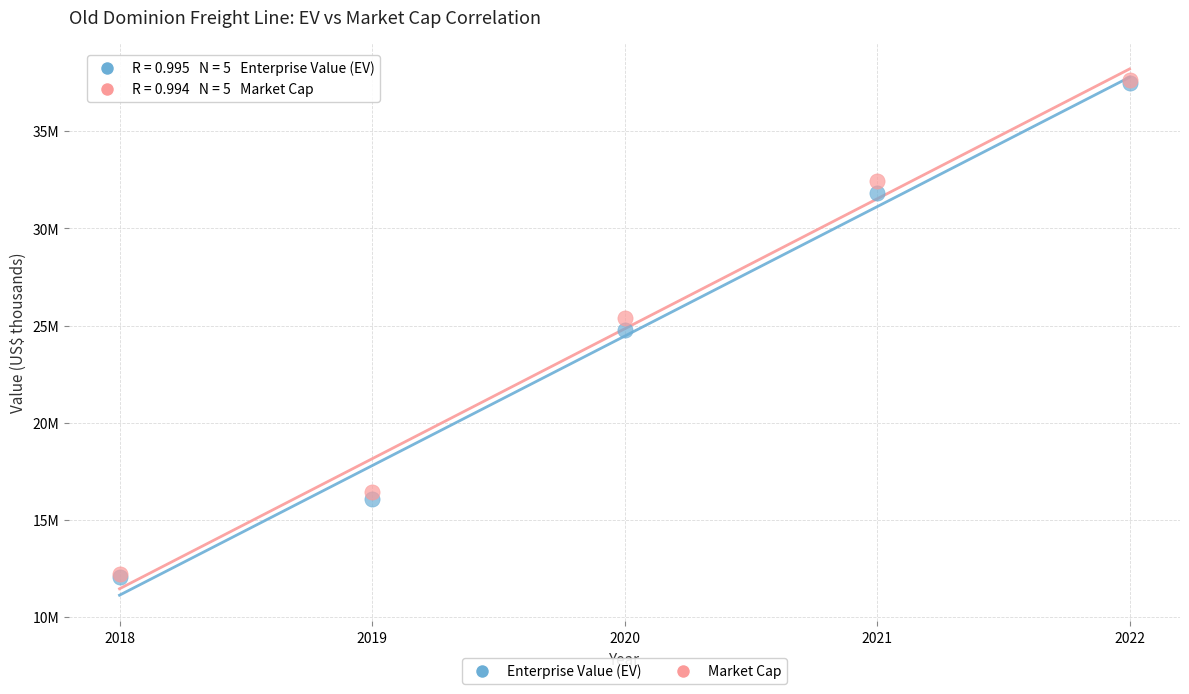

What are all the series names shown in the legend?

Enterprise Value (EV), Market Cap